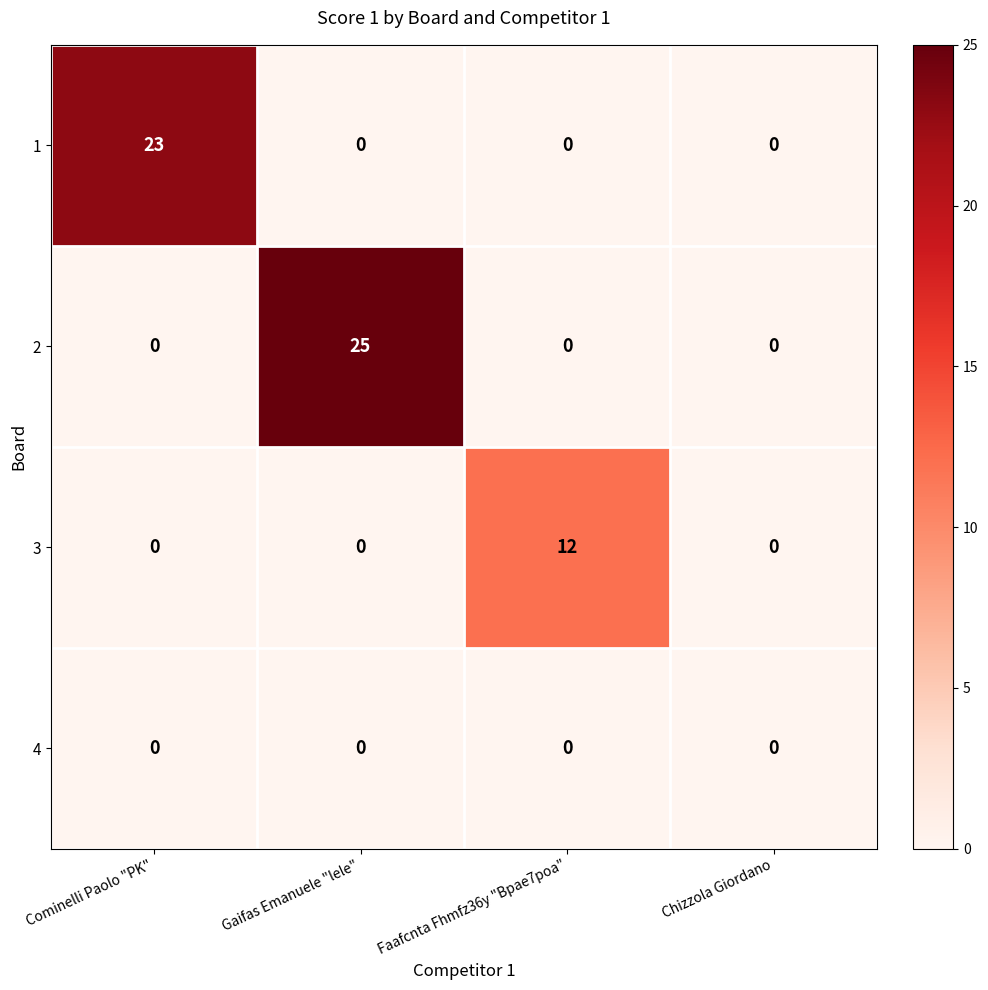

Rank the series by their maximum value, from highest to lowest.

2, 1, 3, 4